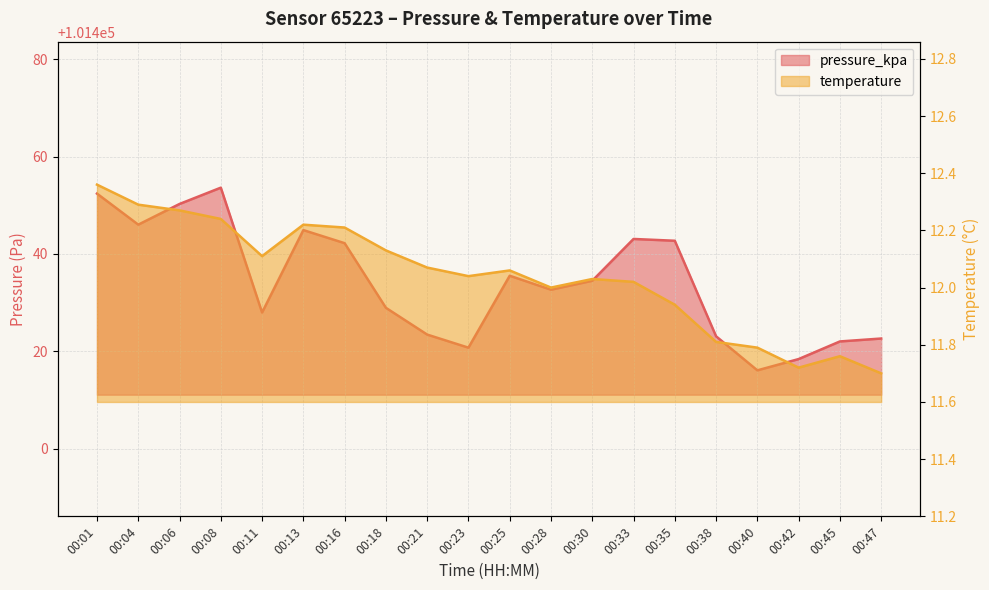

Reading right to left, what are all the values shown in this chart?

temperature: 00:47=11.7	00:45=11.8	00:42=11.7	00:40=11.8	00:38=11.8	00:35=11.9	00:33=12.0	00:30=12.0	00:28=12.0	00:25=12.1	00:23=12.0	00:21=12.1	00:18=12.1	00:16=12.2	00:13=12.2	00:11=12.1	00:08=12.2	00:06=12.3	00:04=12.3	00:01=12.4
pressure_kpa: 00:47=101422.6	00:45=101422.0	00:42=101418.4	00:40=101416.1	00:38=101423.1	00:35=101442.7	00:33=101443.1	00:30=101434.5	00:28=101432.7	00:25=101435.5	00:23=101420.8	00:21=101423.4	00:18=101428.9	00:16=101442.2	00:13=101444.9	00:11=101428.0	00:08=101453.6	00:06=101450.3	00:04=101446.0	00:01=101452.4